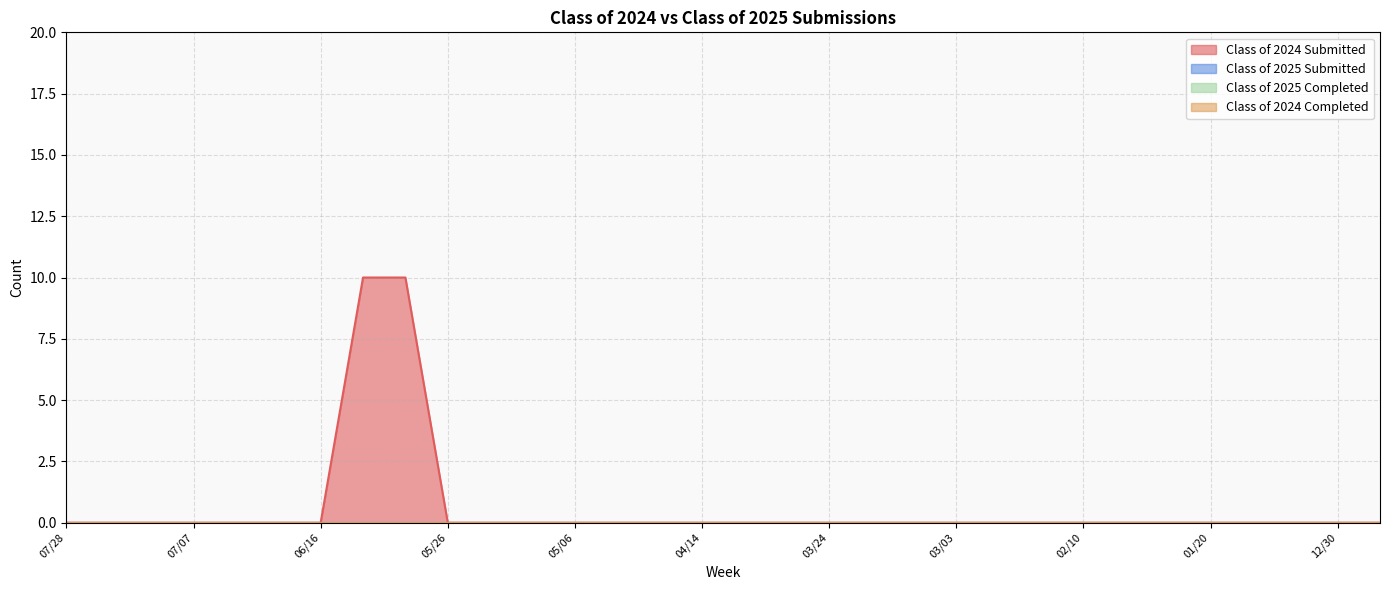

Reading right to left, transcribe all the data shown in this chart.

Class of 2024 Submitted: 0	0	0	0	0	0	0	0	0	0	0	0	0	0	0	0	0	0	0	0	0	0	0	10	10	0	0	0	0	0	0	0
Class of 2025 Submitted: 0	0	0	0	0	0	0	0	0	0	0	0	0	0	0	0	0	0	0	0	0	0	0	0	0	0	0	0	0	0	0	0
Class of 2025 Completed: 0	0	0	0	0	0	0	0	0	0	0	0	0	0	0	0	0	0	0	0	0	0	0	0	0	0	0	0	0	0	0	0
Class of 2024 Completed: 0	0	0	0	0	0	0	0	0	0	0	0	0	0	0	0	0	0	0	0	0	0	0	0	0	0	0	0	0	0	0	0